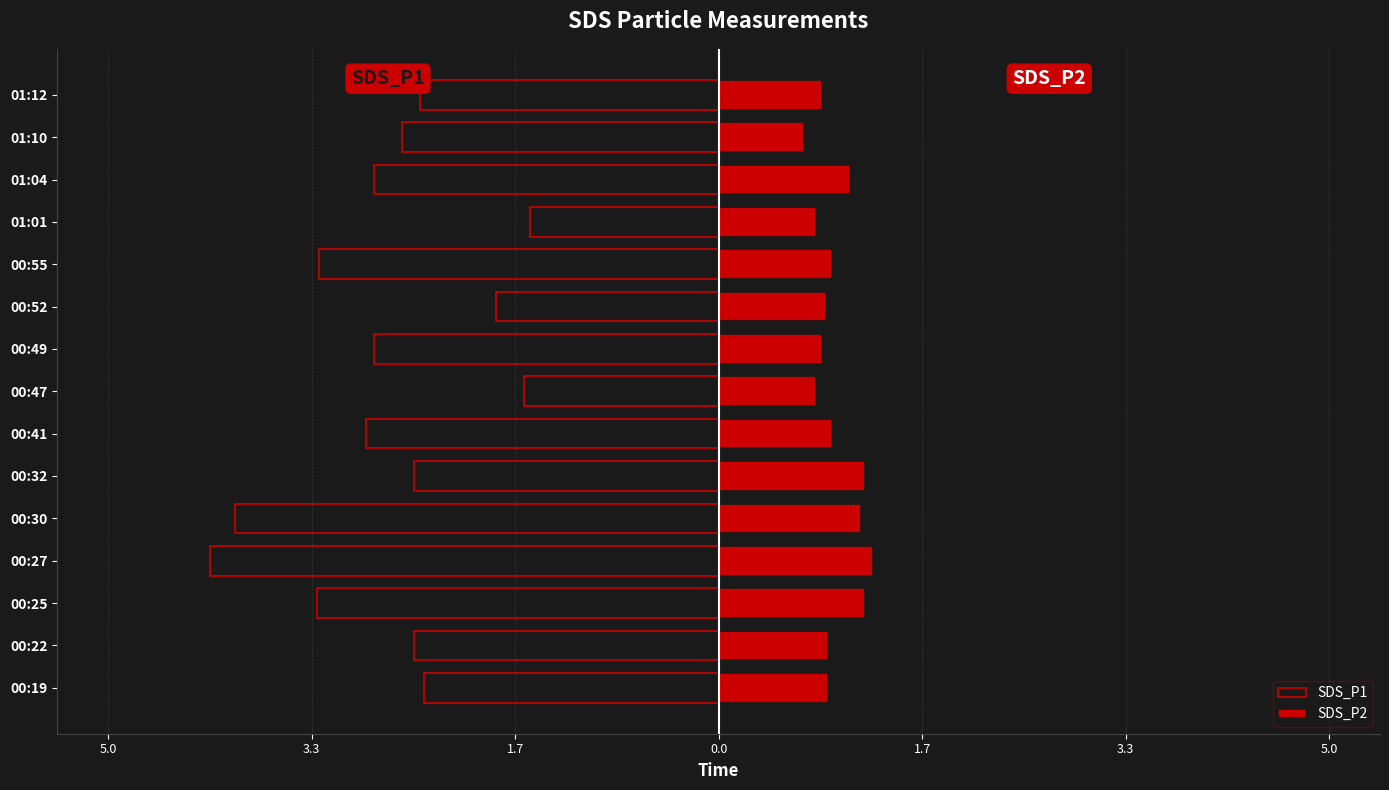

Rank the series at 00:32 from highest to lowest value.

SDS_P2, SDS_P1